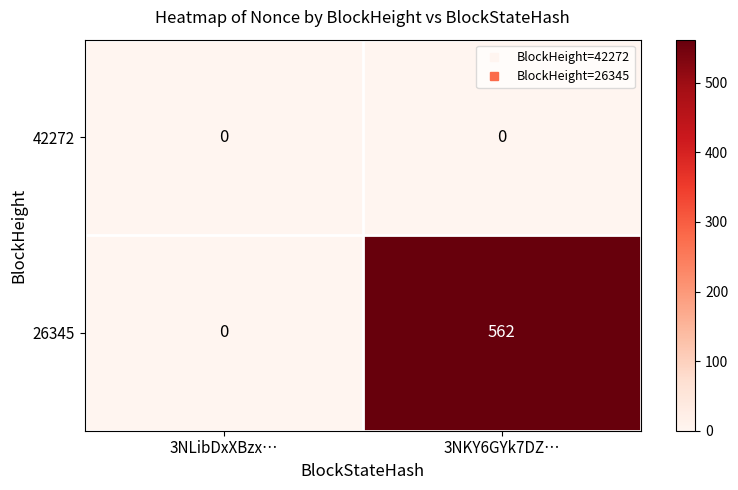

Rank the series by their average value, from highest to lowest.

26345, 42272